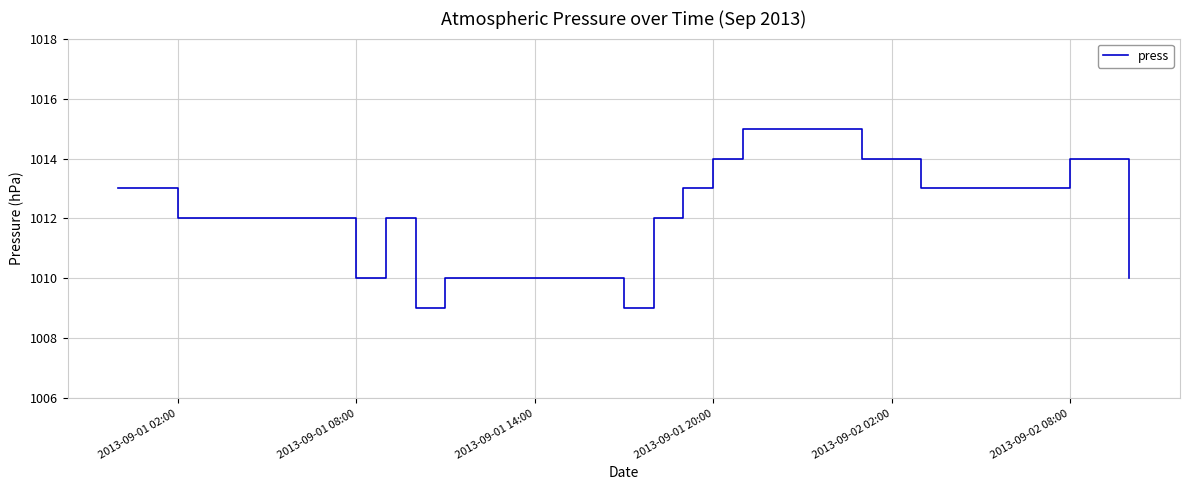

What is the greatest value displayed?

1015